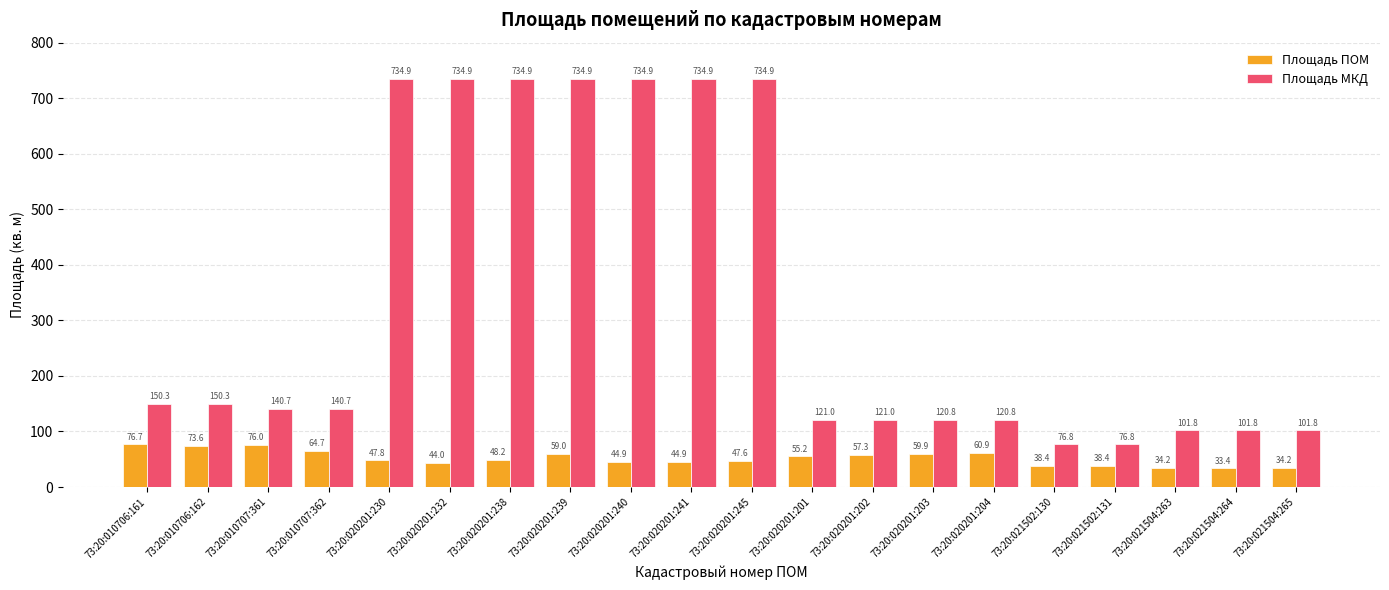

Where does the Площадь ПОМ series first go above 48?

73:20:010706:161